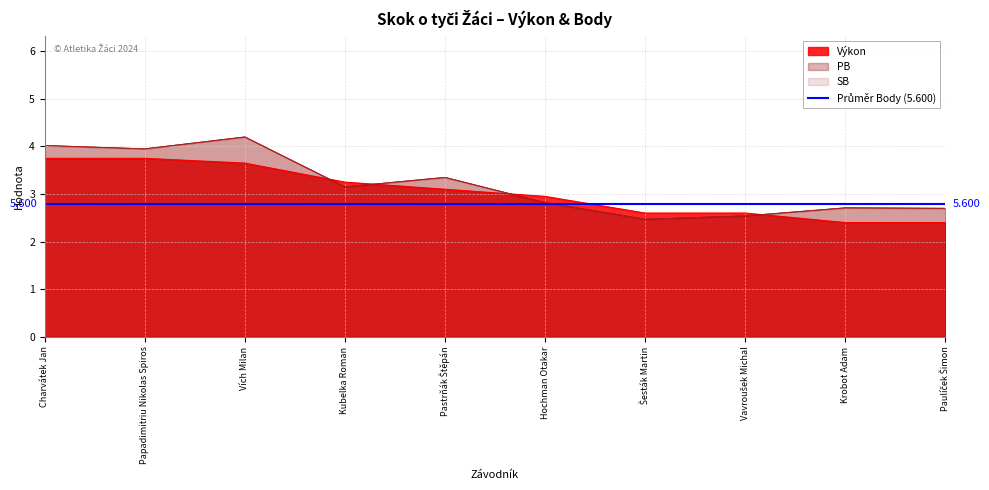

What is the greatest value displayed?

4.2